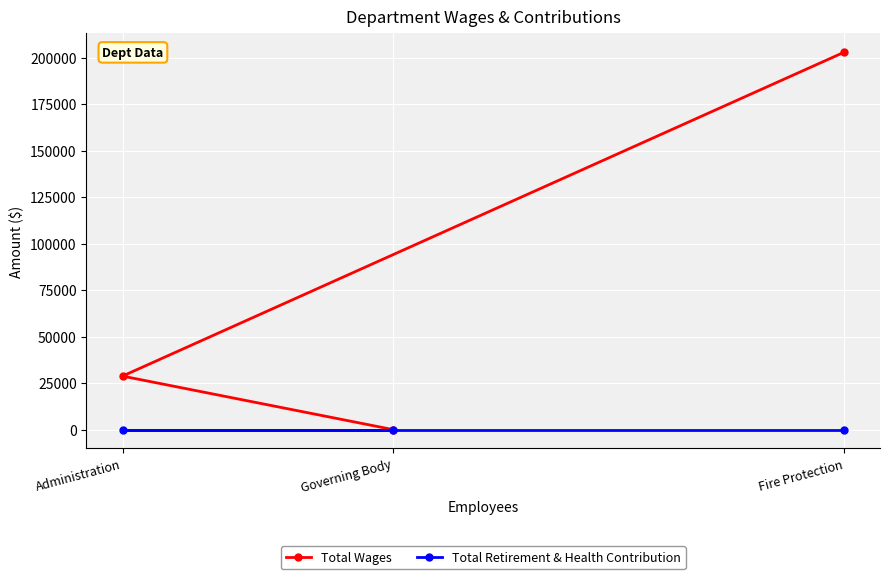

The Total Wages series shows 46931 at Administration. True or false?

False